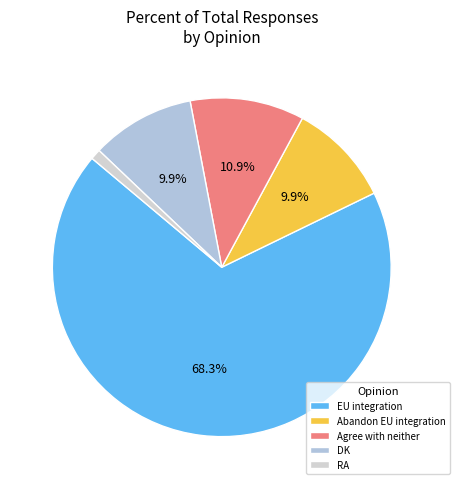

How many slices are in this pie chart?

5